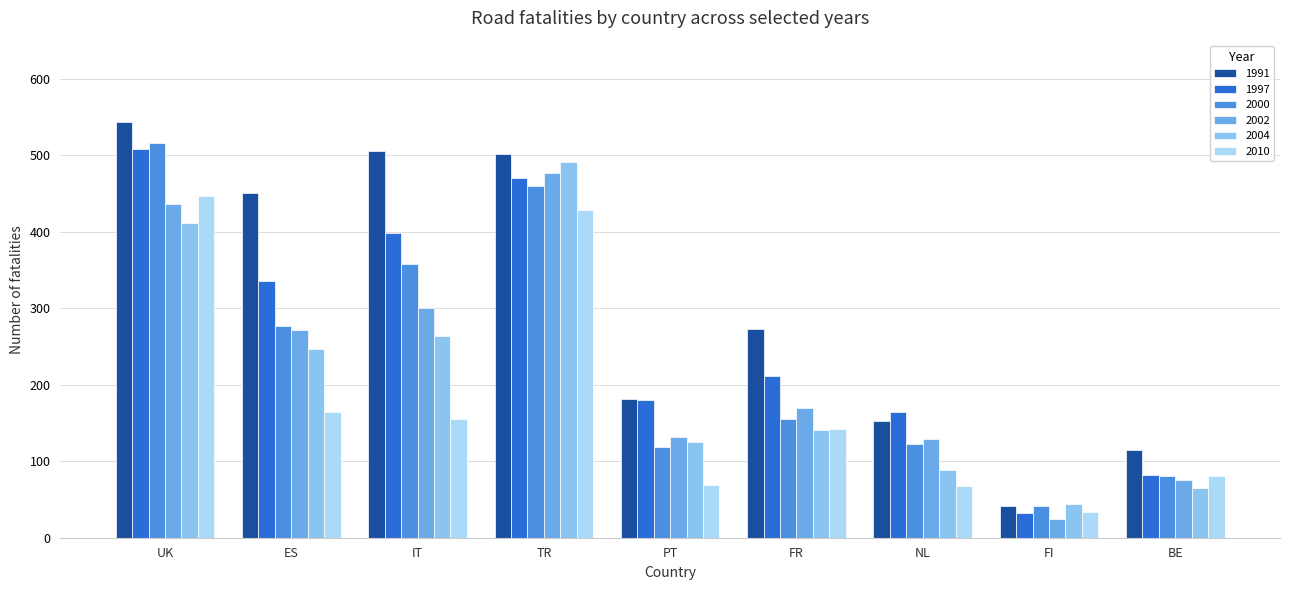

How many data points does each series have?

9